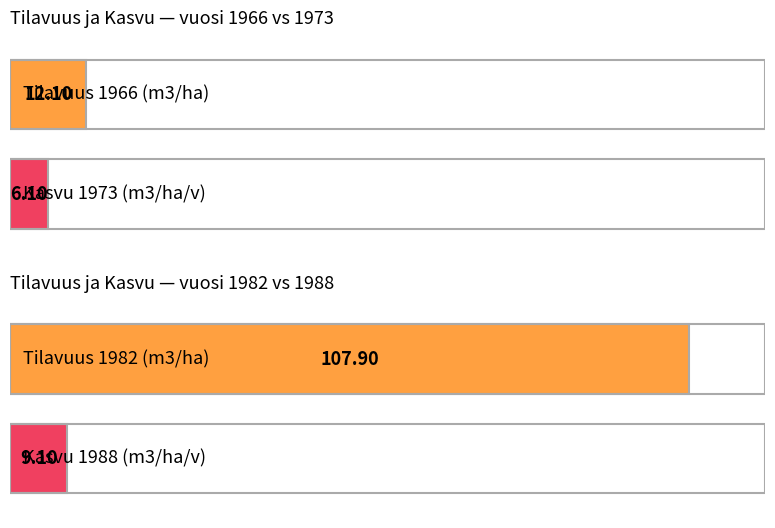

The value of Kasvu (m3/ha/v) at 1973 is 9.2. True or false?

False